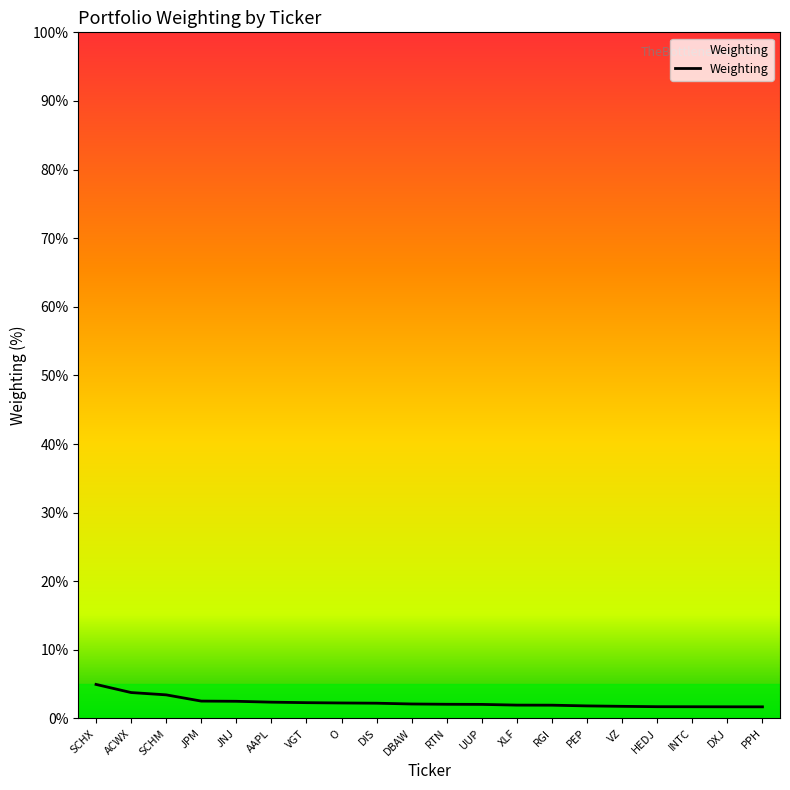

How many lines are shown in the chart?

1